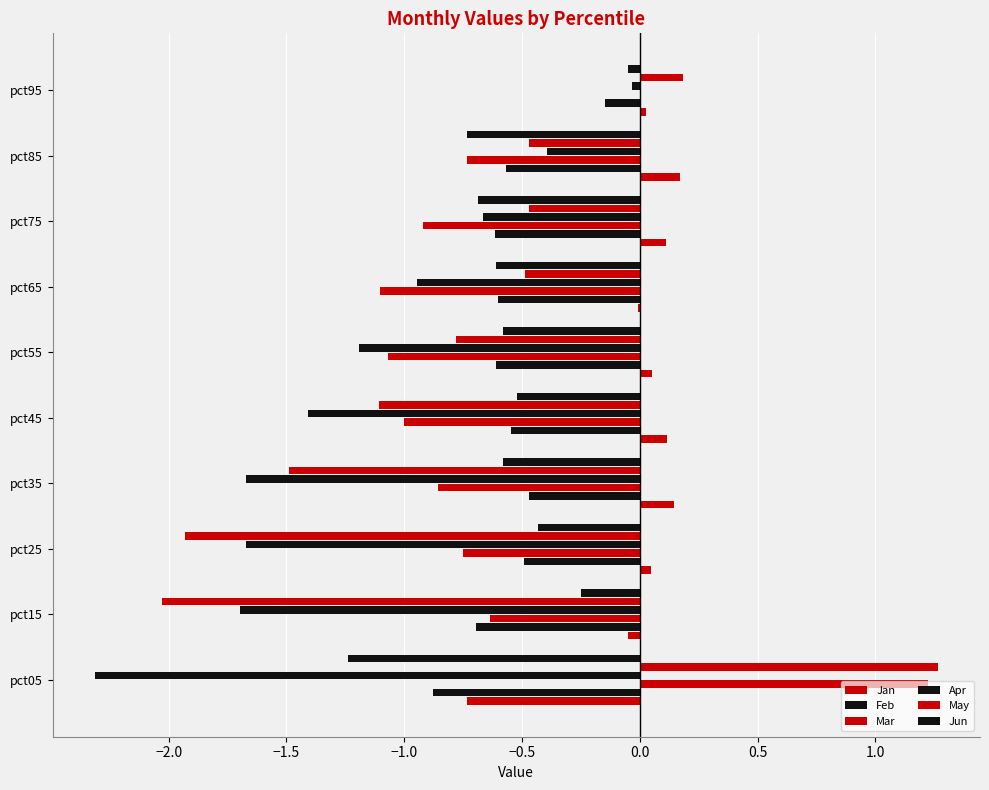

Count the number of data series in this chart.

6